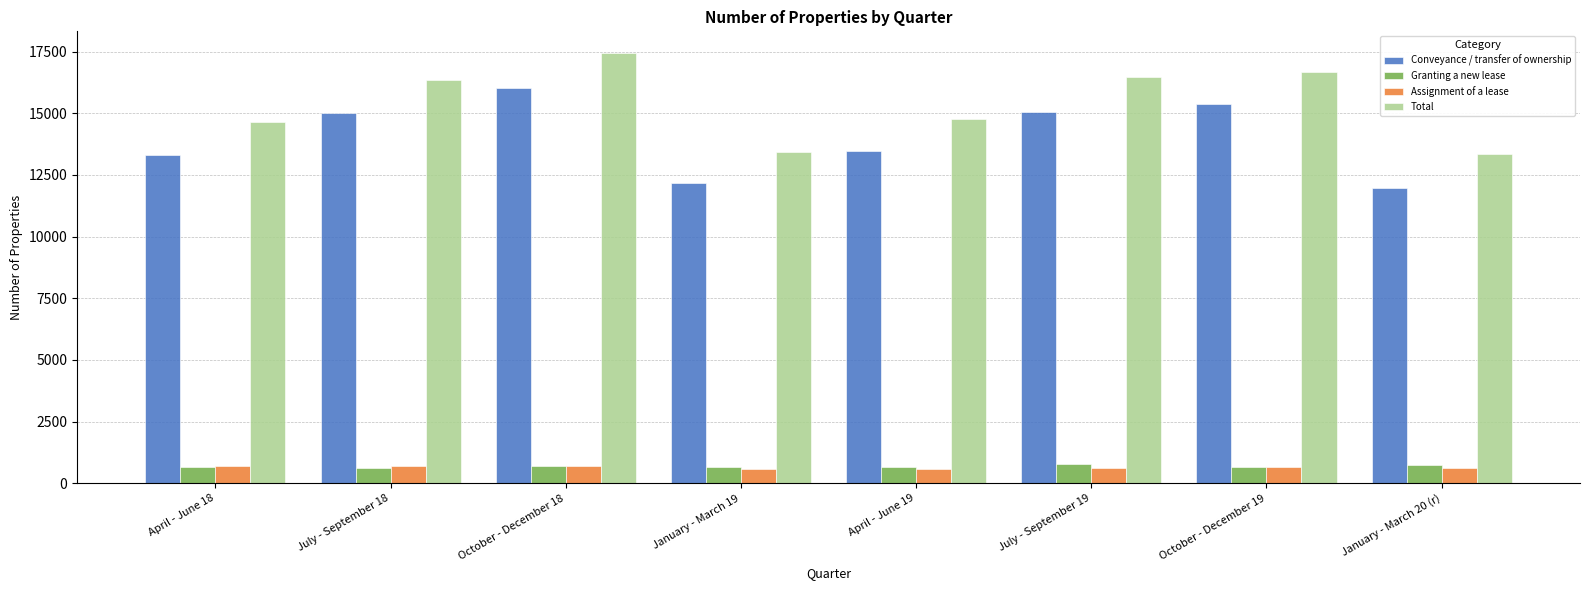

Where does the Granting a new lease series first go above 680?

October - December 18